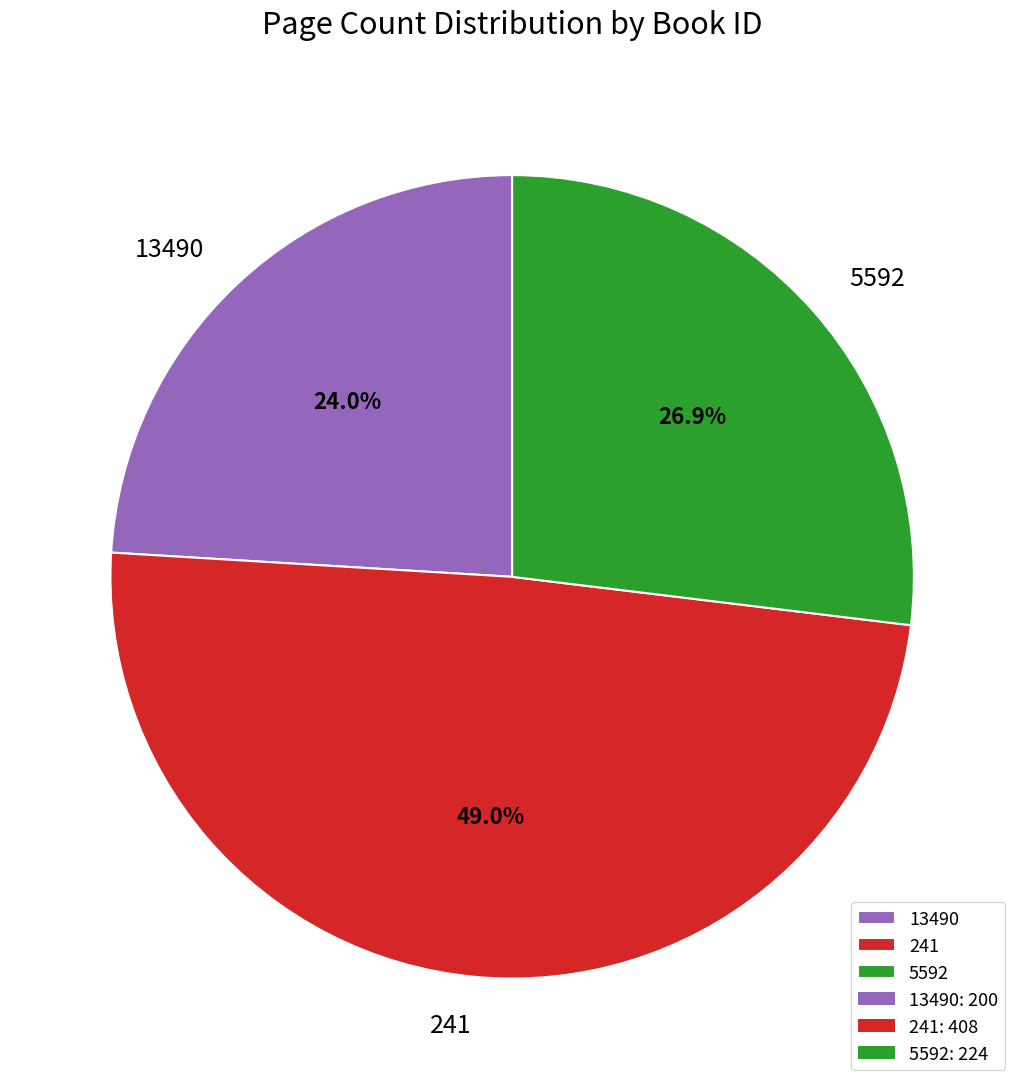

The 5592 slice represents 39% of the pie. True or false?

False